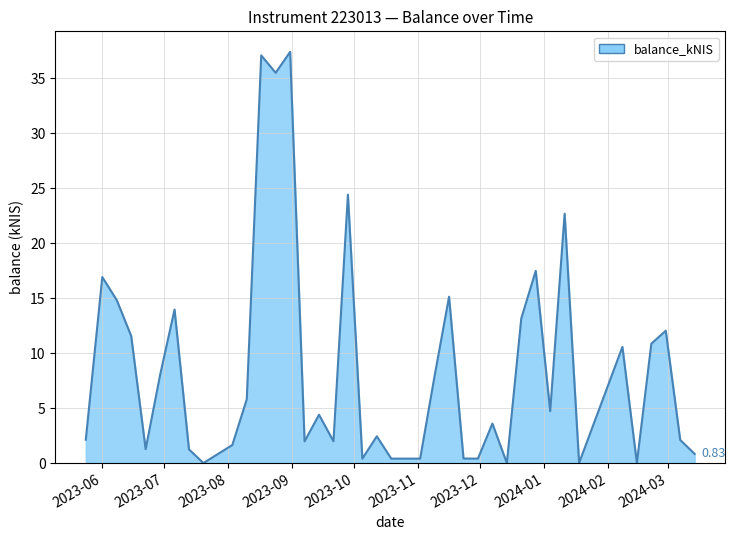

What is the sum of all values?

345.8